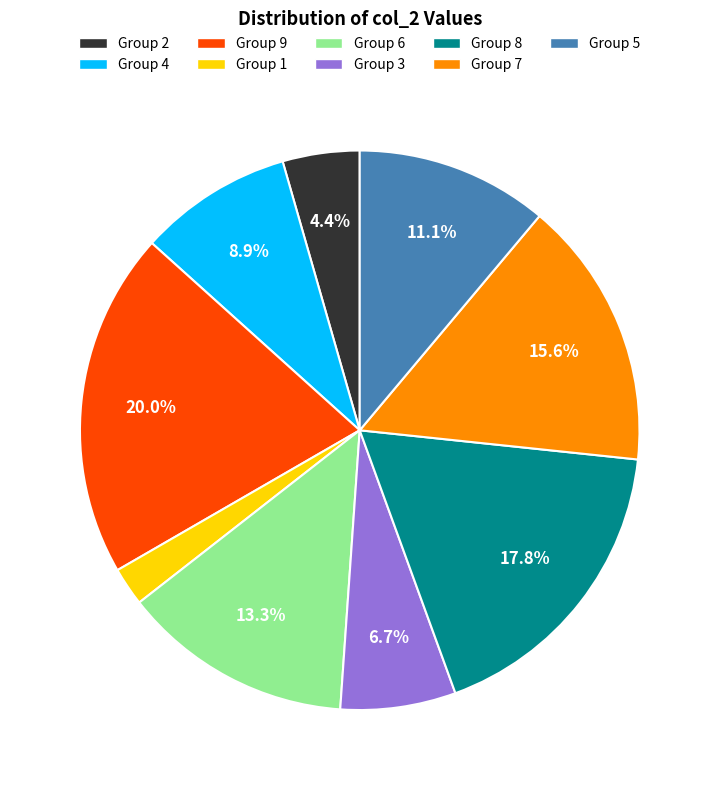

Is there any slice that represents more than half of the pie?

No